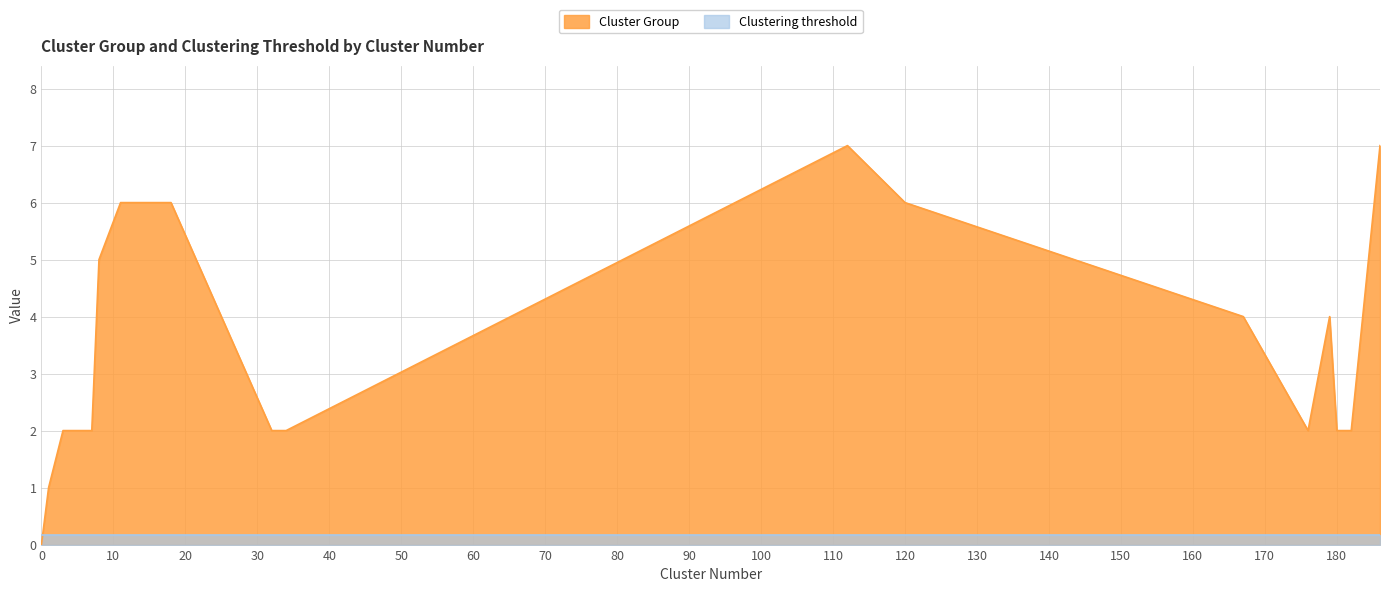

How many points are lower than both their immediate neighbors (excluding endpoints)?

1